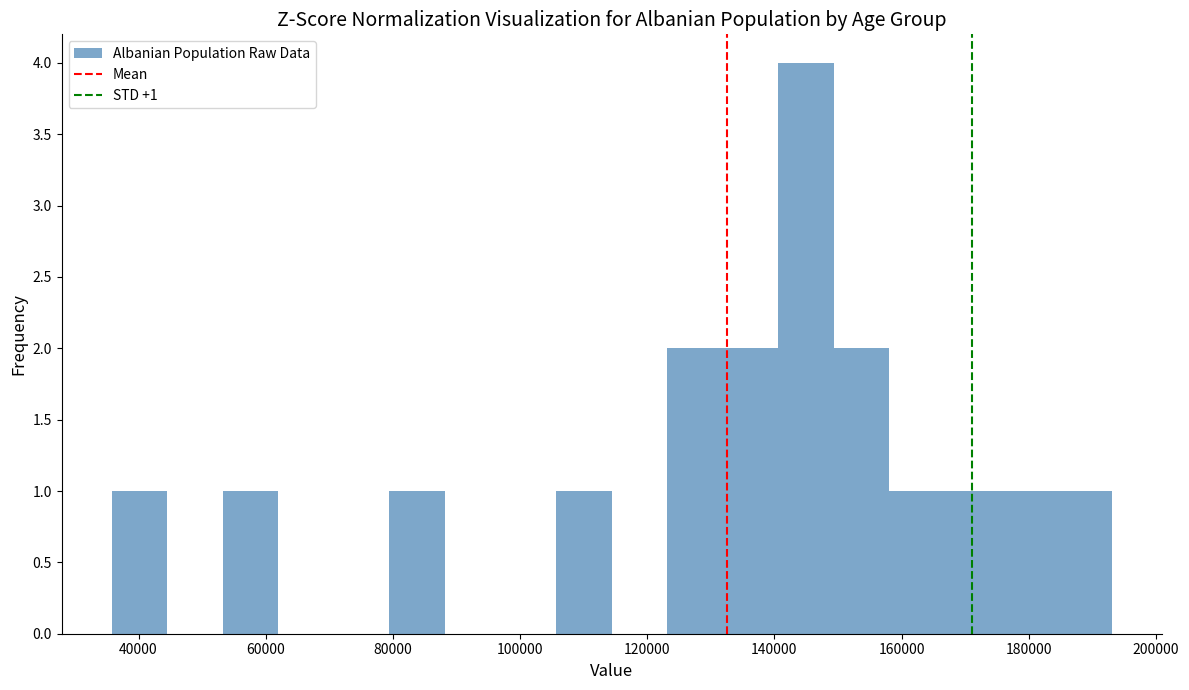

Which range on the x-axis has the tallest bar?

140000 to 150000